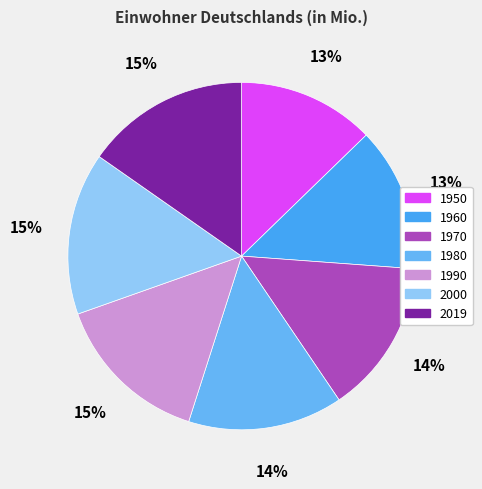

Does 1970 represent more than half of the total?

No